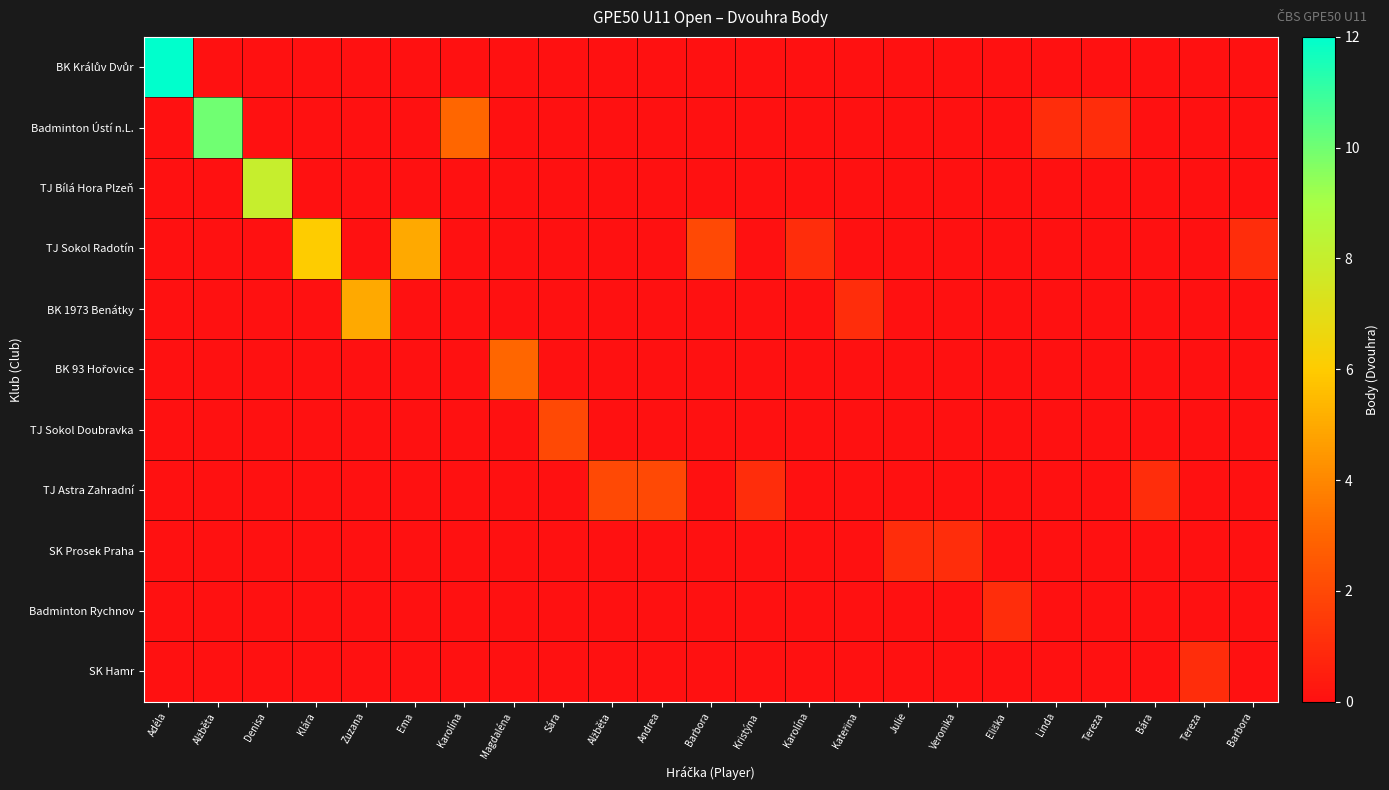

Which category has the lowest value across all series?

Alžběta